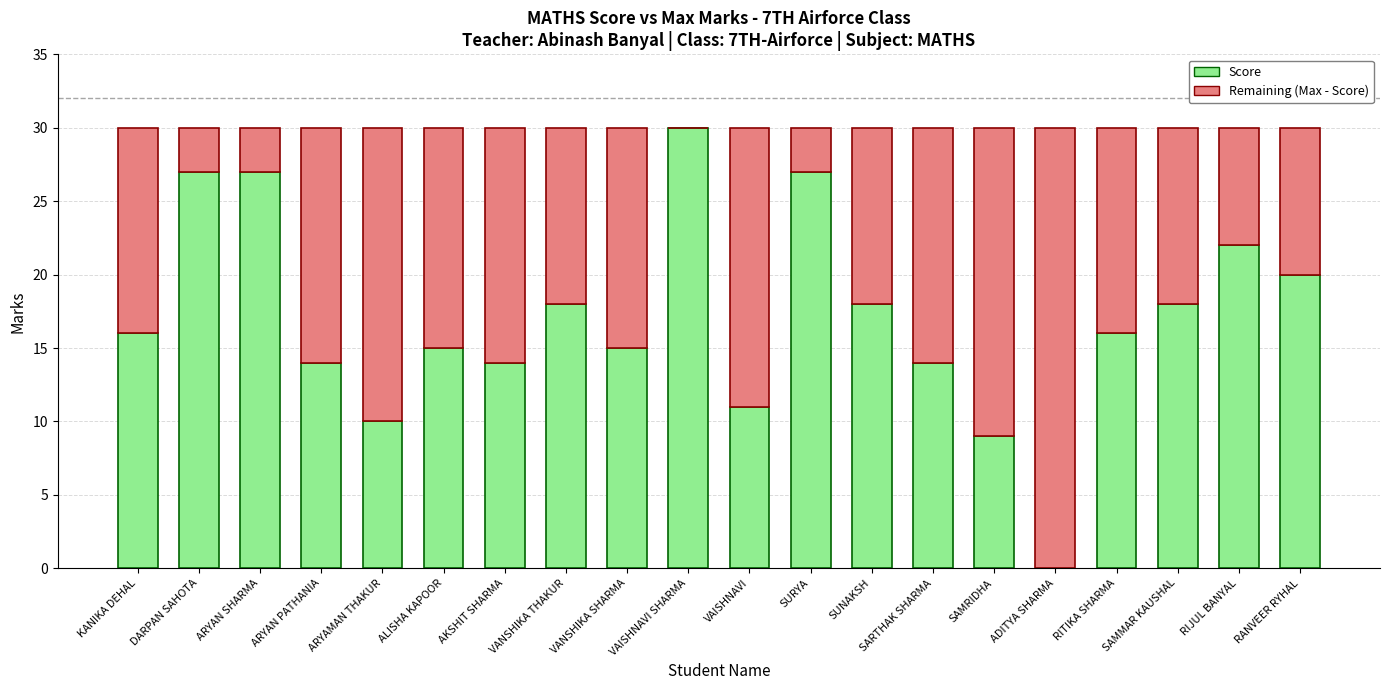

At which label does Score reach its peak?

VAISHNAVI SHARMA